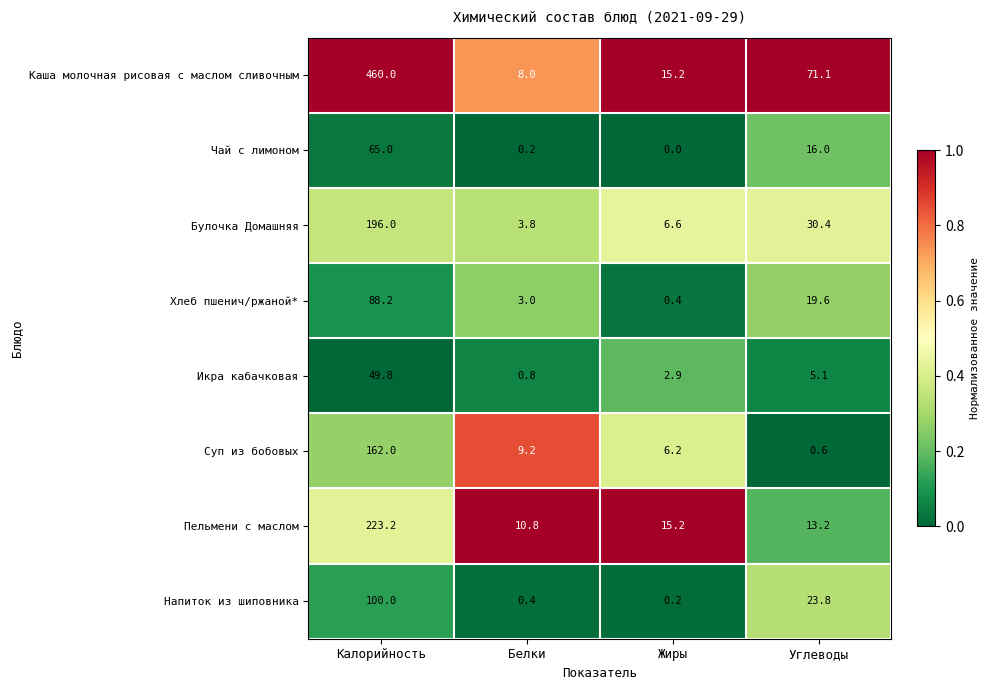

Rank the categories by Чай с лимоном value from lowest to highest.

Жиры, Белки, Углеводы, Калорийность